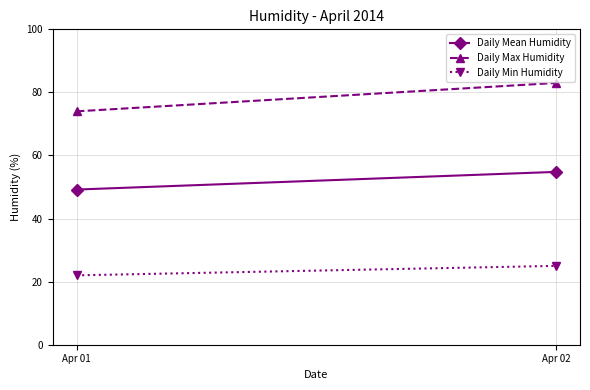

What is the greatest value displayed?

83.0